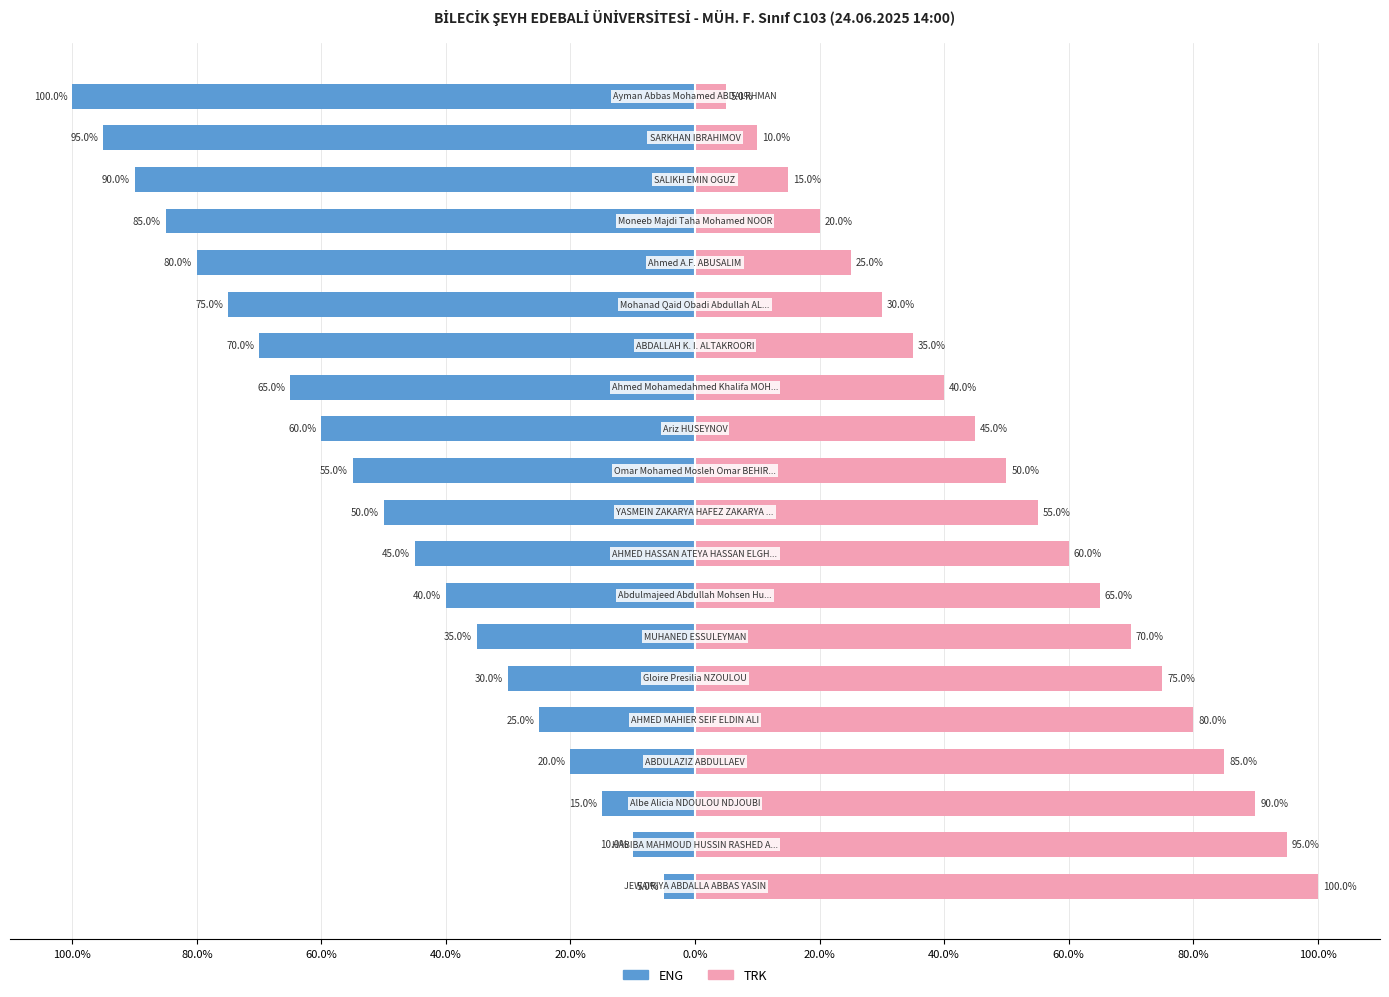

What are all the series names shown in the legend?

ENG, TRK